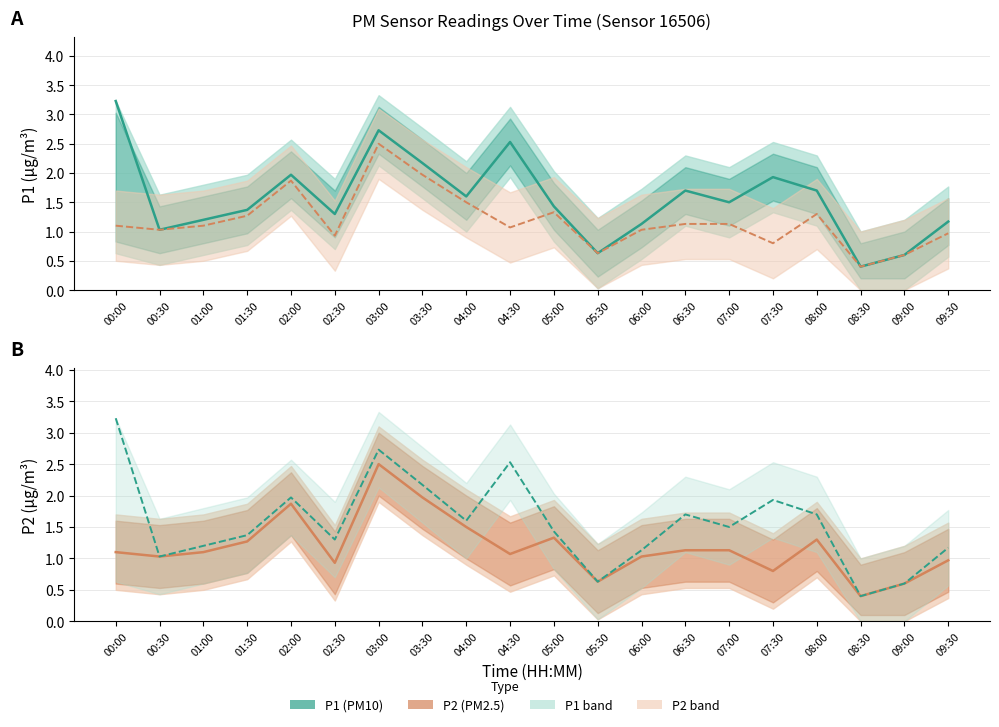

What is the difference between the second highest and minimum values in the P1 series?

2.3